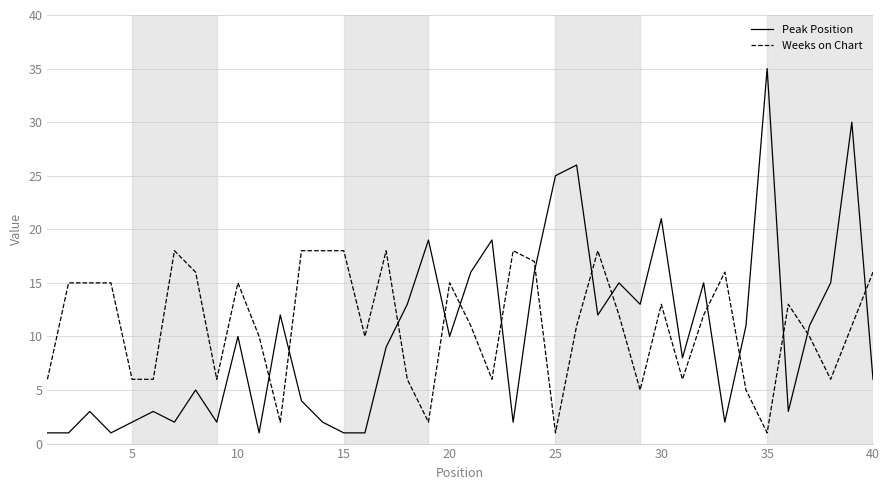

Which series has the widest spread of values?

Peak Position